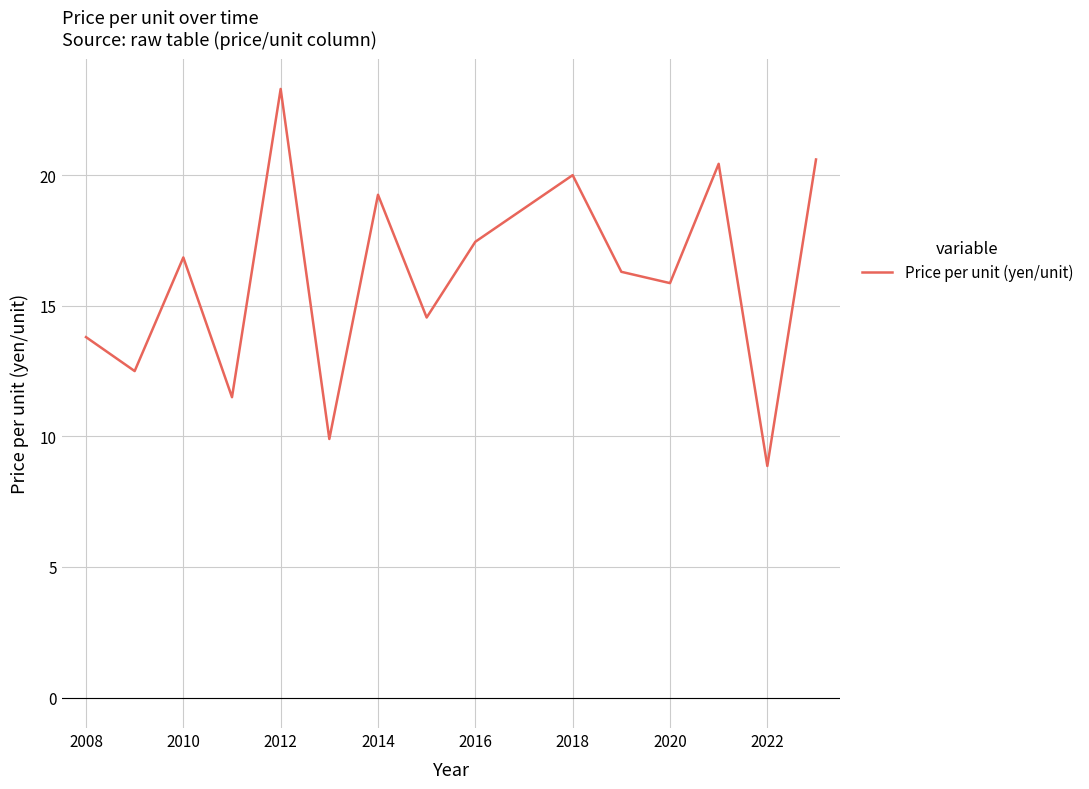

What is the difference between the maximum and minimum values?

14.4